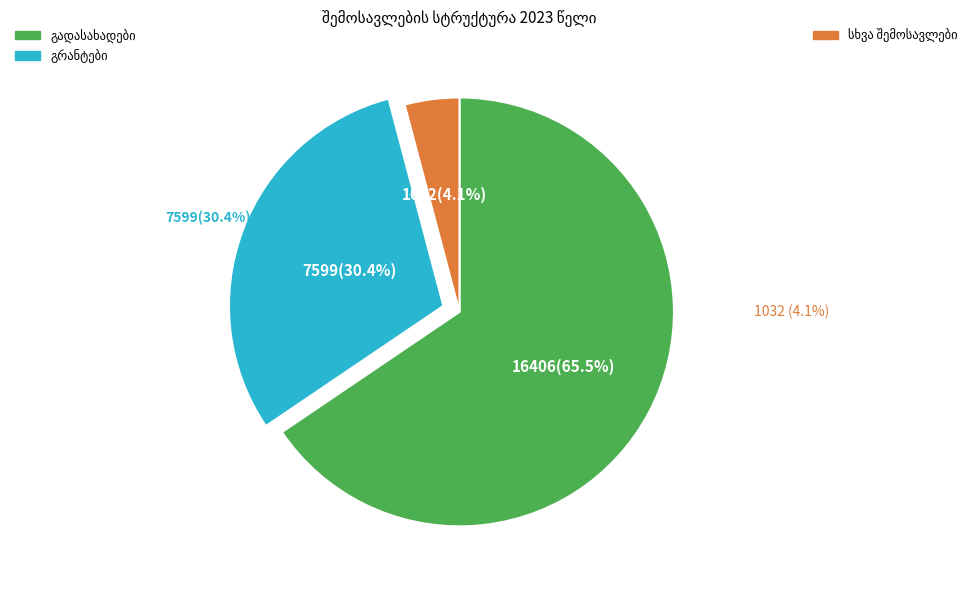

To the nearest percent, what portion does გრანტები represent?

30%